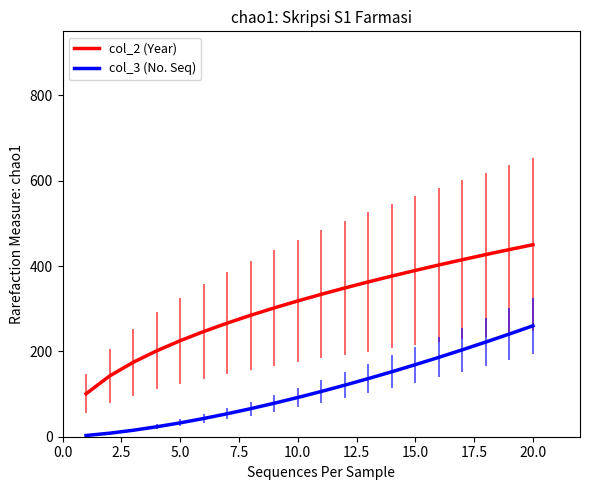

What is the minimum value for col_3 (No. Seq)?

2.9